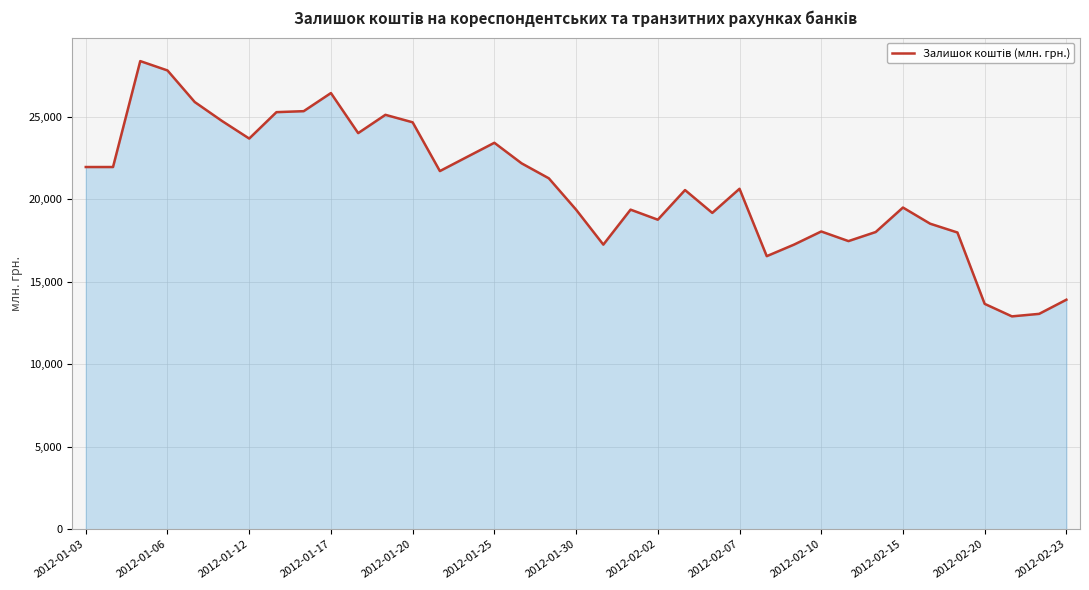

What is the difference between the second highest and minimum values?

14903.9